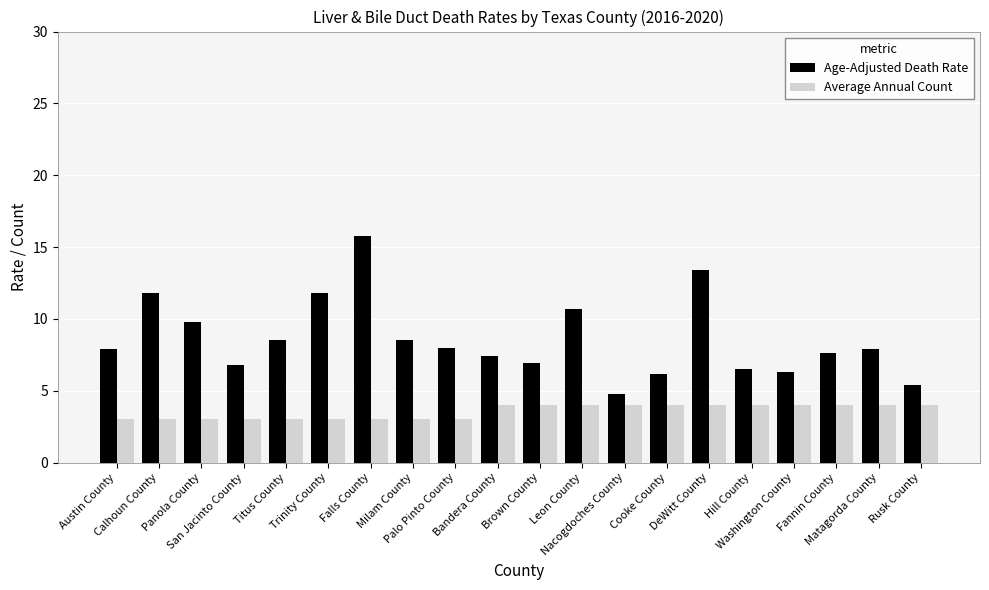

What is the greatest value displayed?

15.8